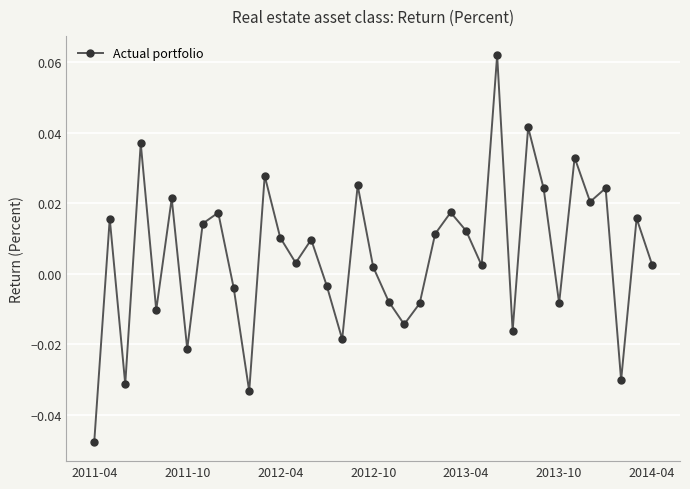

How many points are higher than both their immediate neighbors (excluding endpoints)?

13